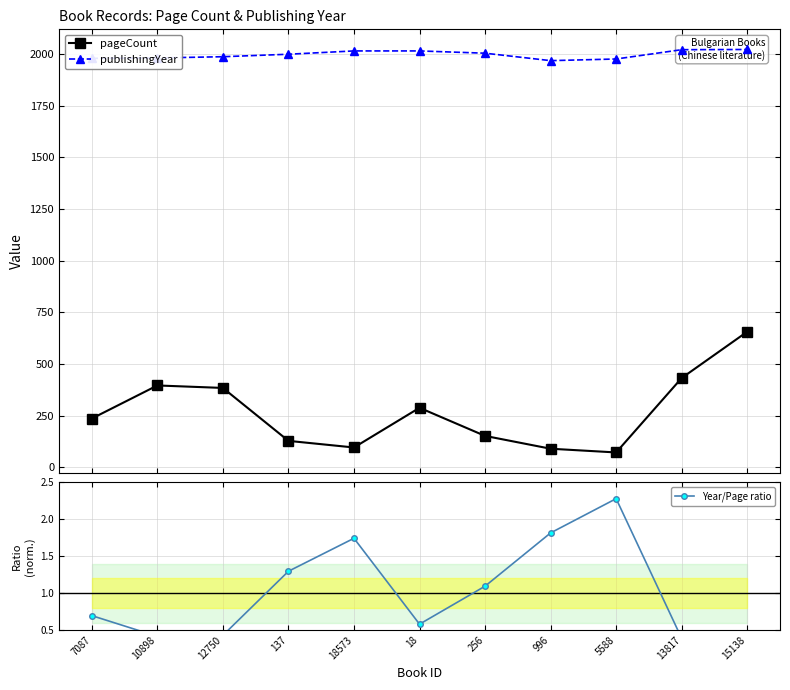

Which series has the largest total across all categories?

publishingYear